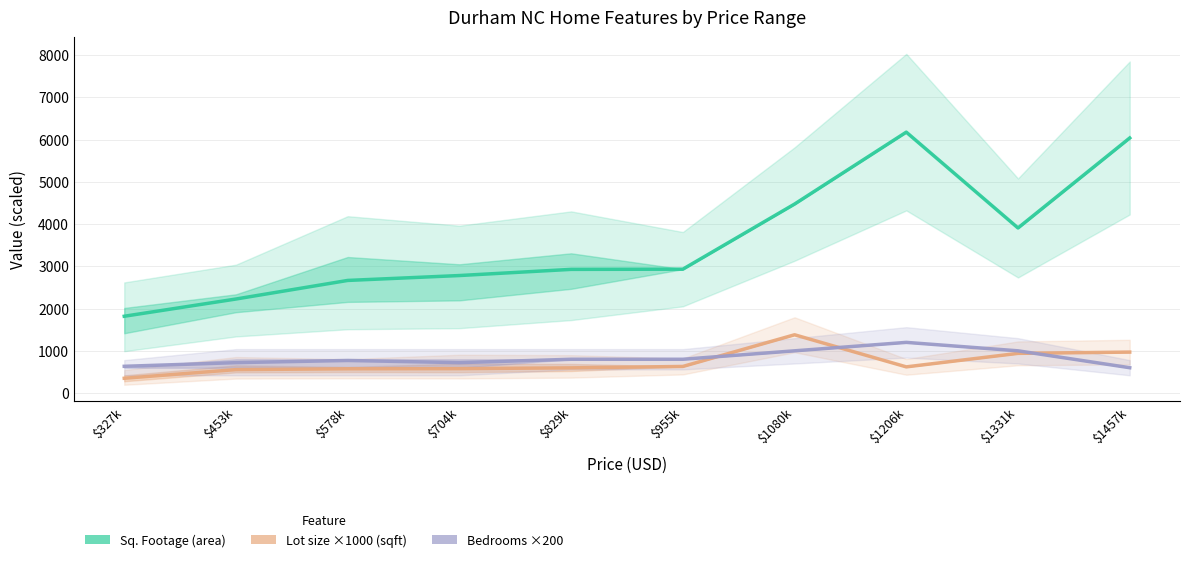

How many interior local valleys does the Bedrooms ×200 series have?

1